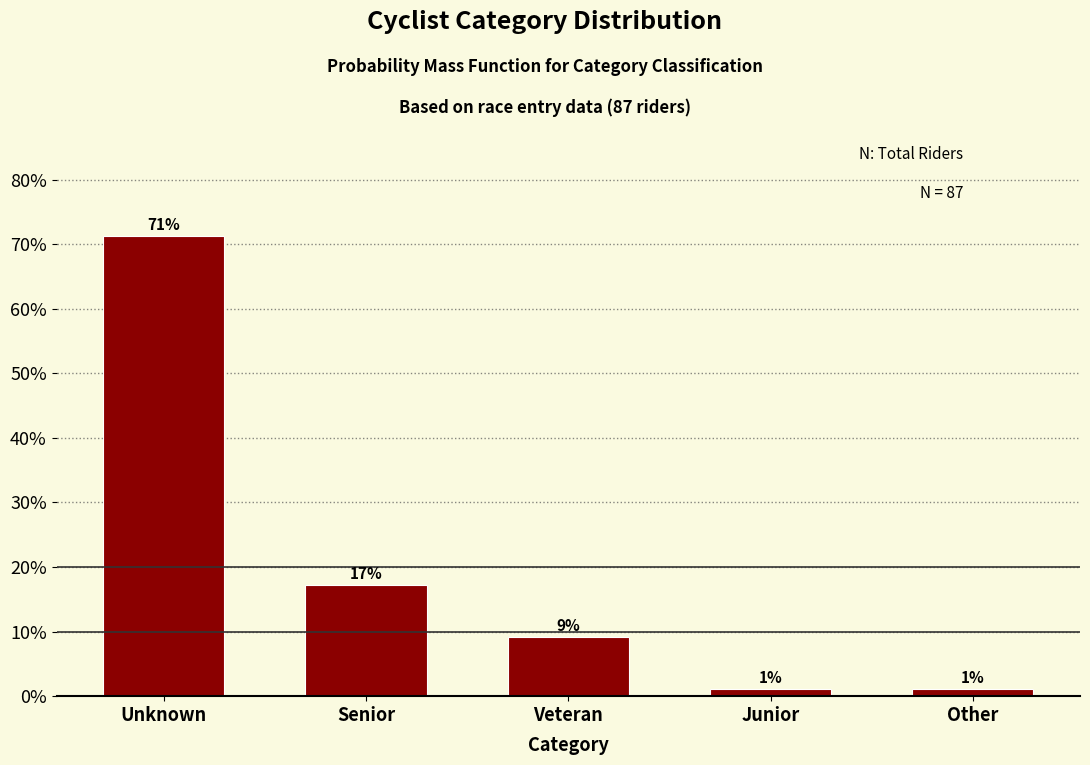

Are the bars horizontal?

No